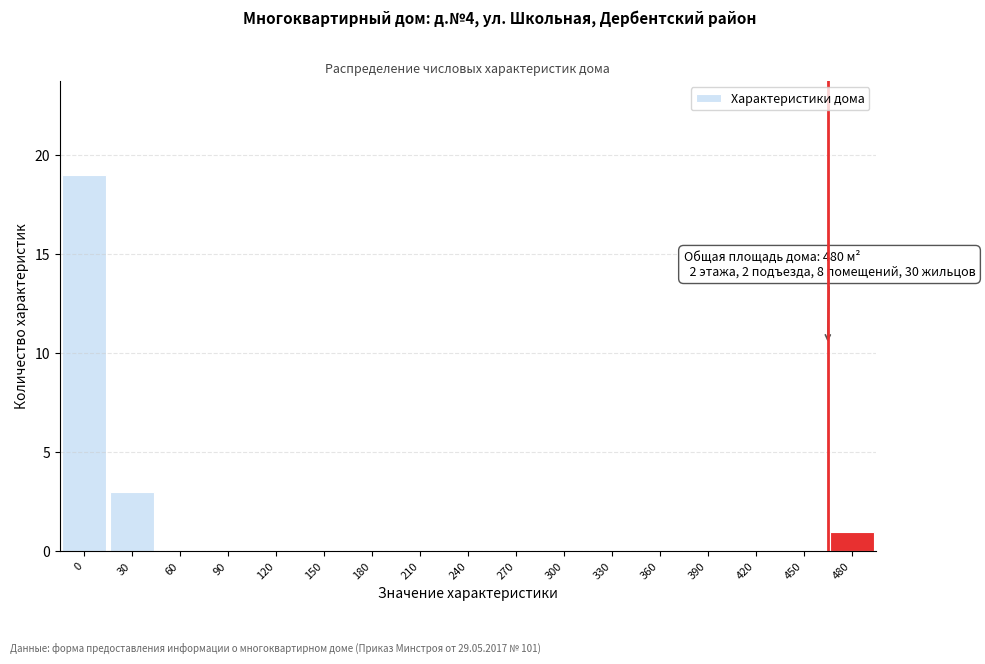

Reading right to left, extract all data points from this chart.

480=1	450=0	420=0	390=0	360=0	330=0	300=0	270=0	240=0	210=0	180=0	150=0	120=0	90=0	60=0	30=3	0=19